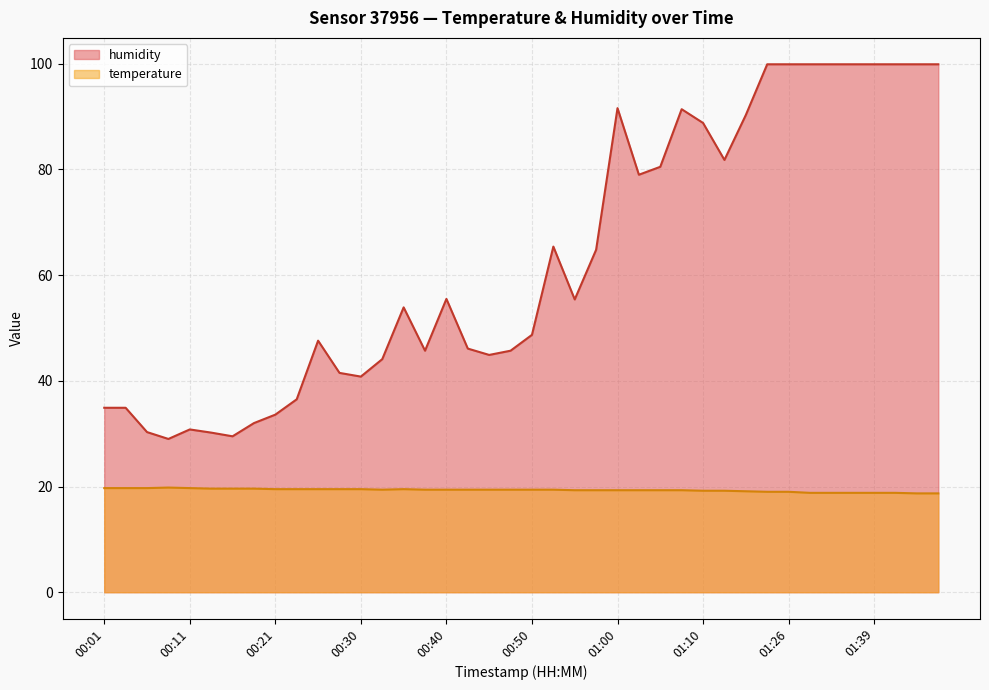

True or false: temperature has a value of 30.0 at 01:10.

False